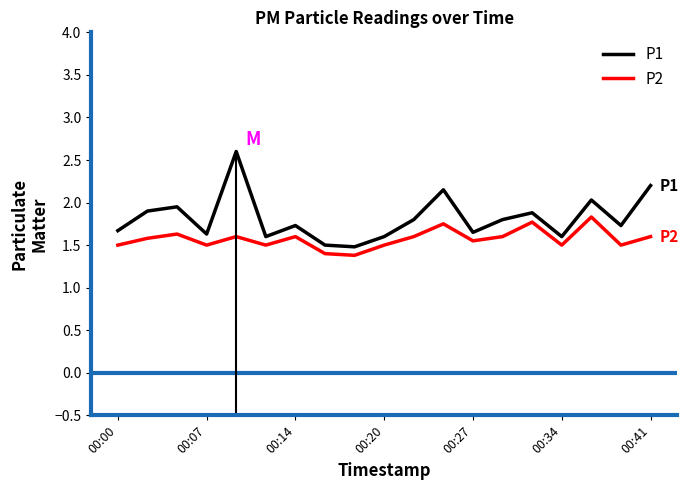

How many data points does each series have?

19